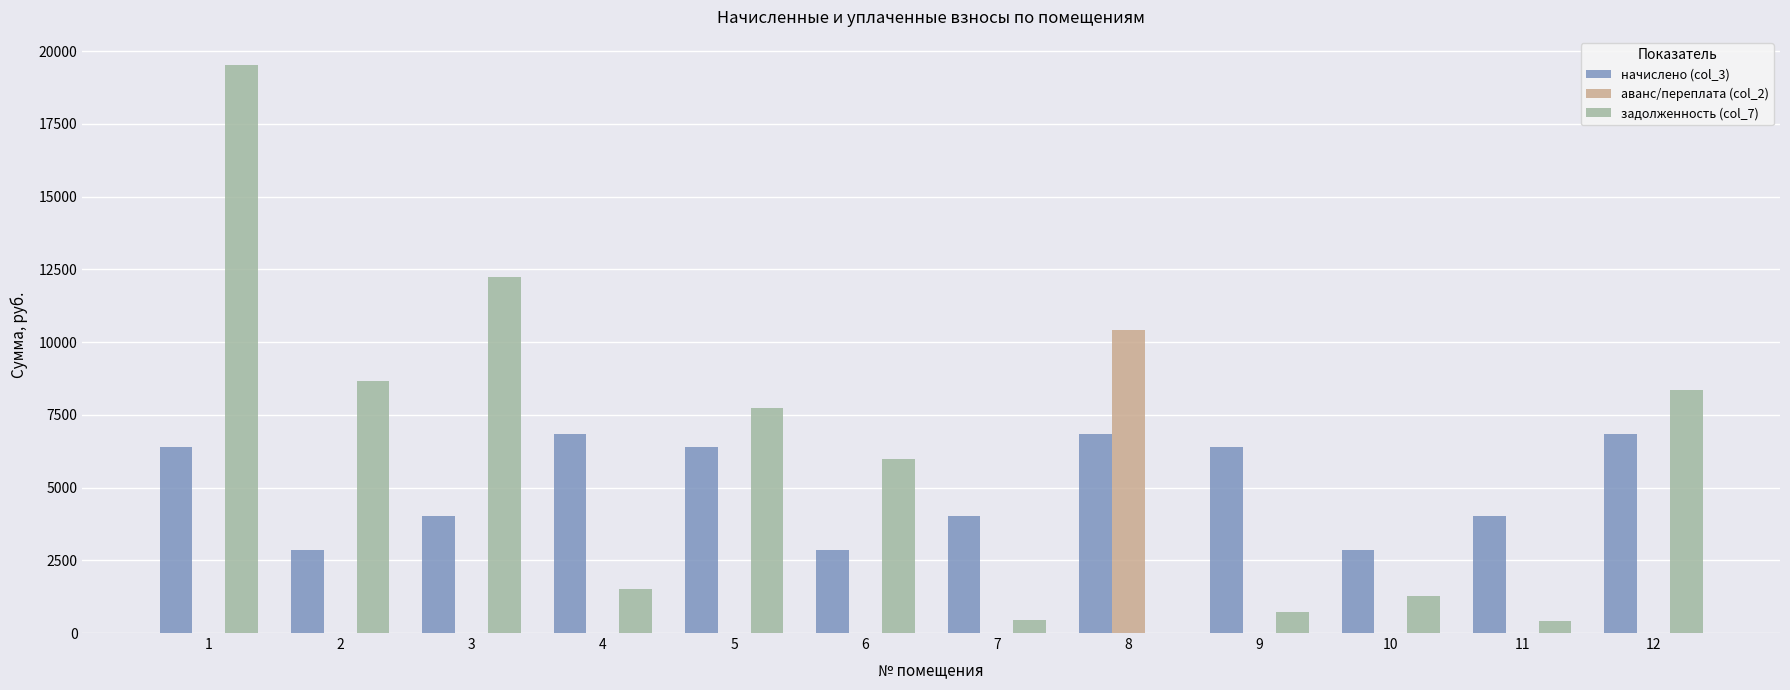

What is the sum of all начислено (col_3) values?

60220.8